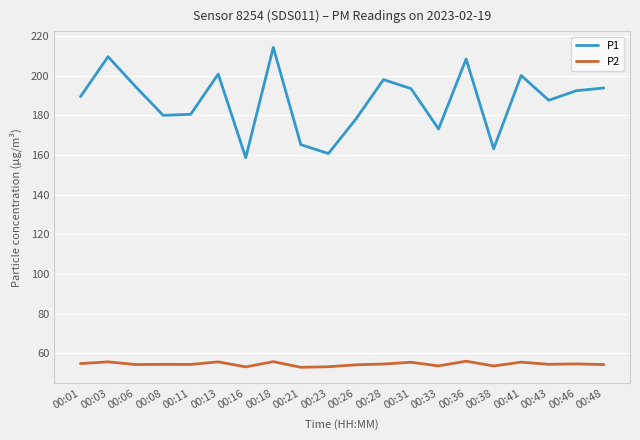

What is the maximum value for P1?

214.3